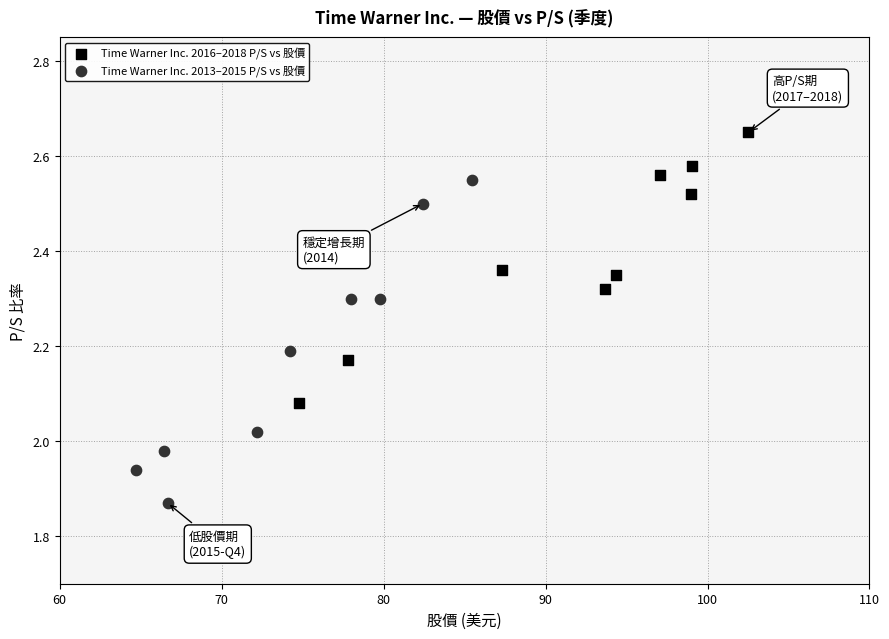

Which series contains the highest Y value?

Time Warner Inc. 2016–2018 P/S vs 股價